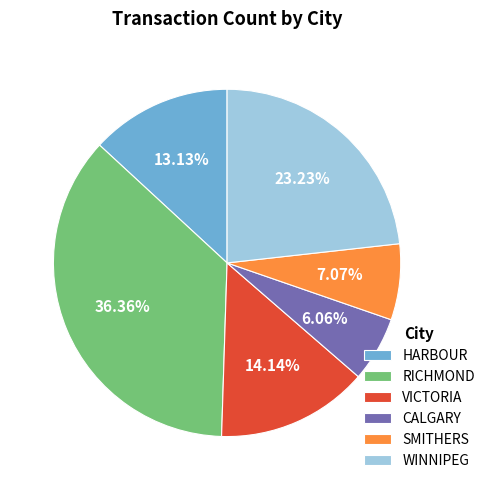

Is the sum of VICTORIA and SMITHERS greater than half?

No